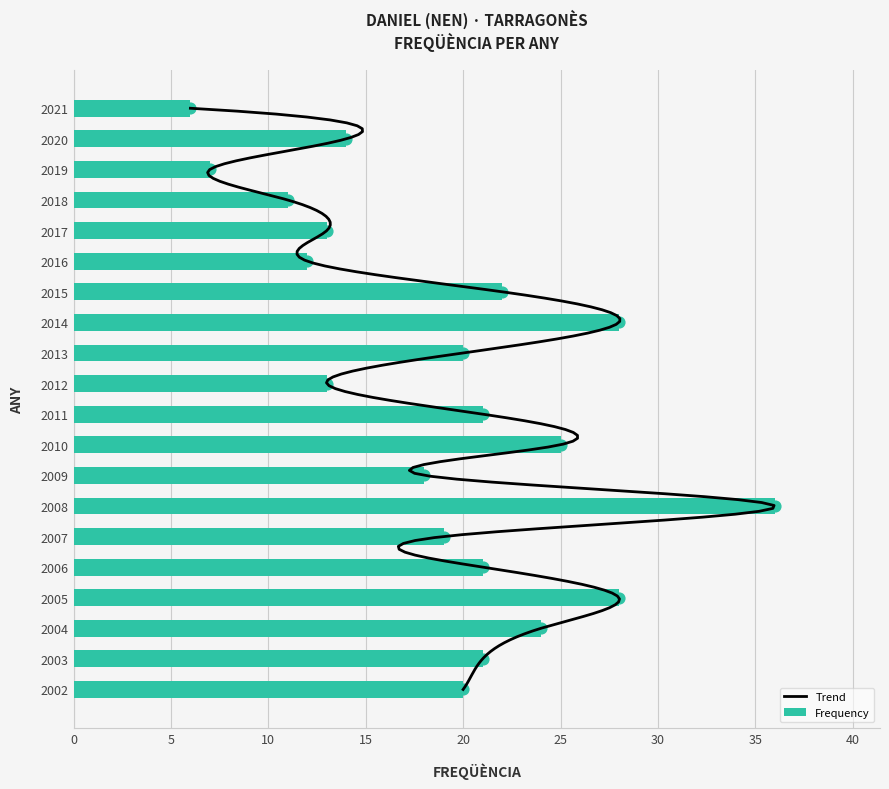

What is the change in value from 2014 to 2012?

-15